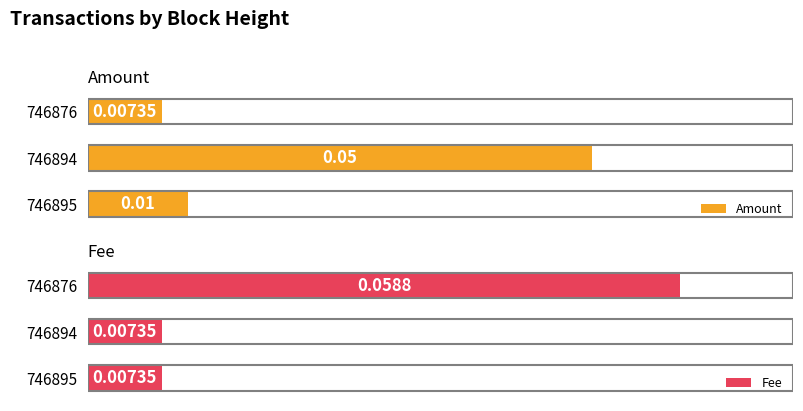

List the labels in order of Amount value, smallest first.

746876, 746895, 746894